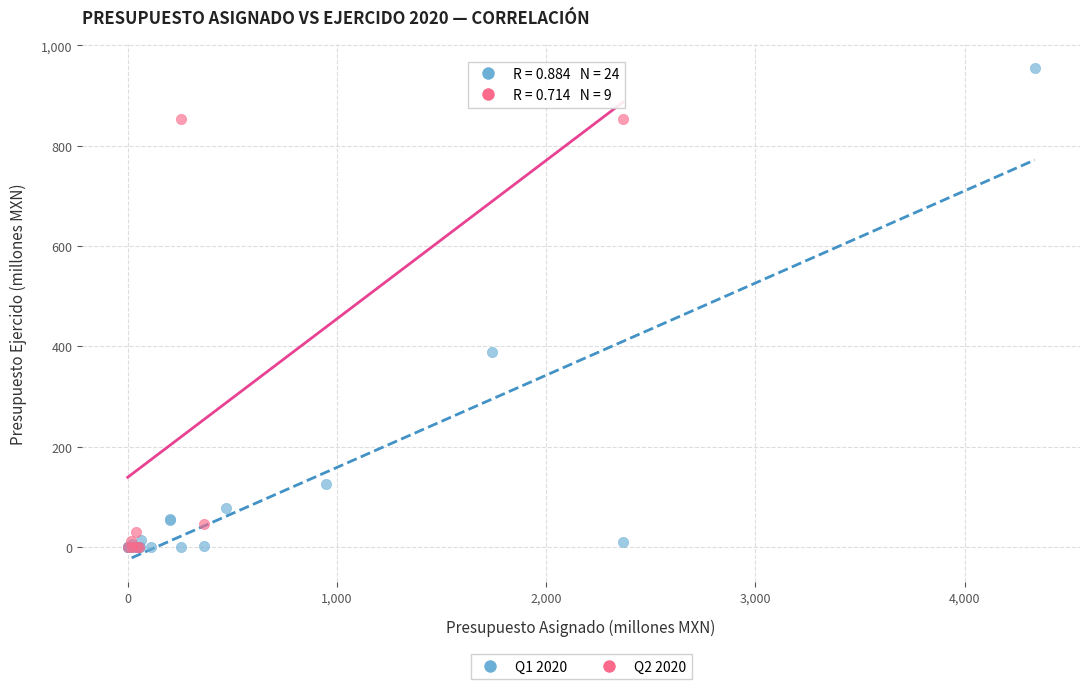

Which series contains the highest Y value?

Q1 2020